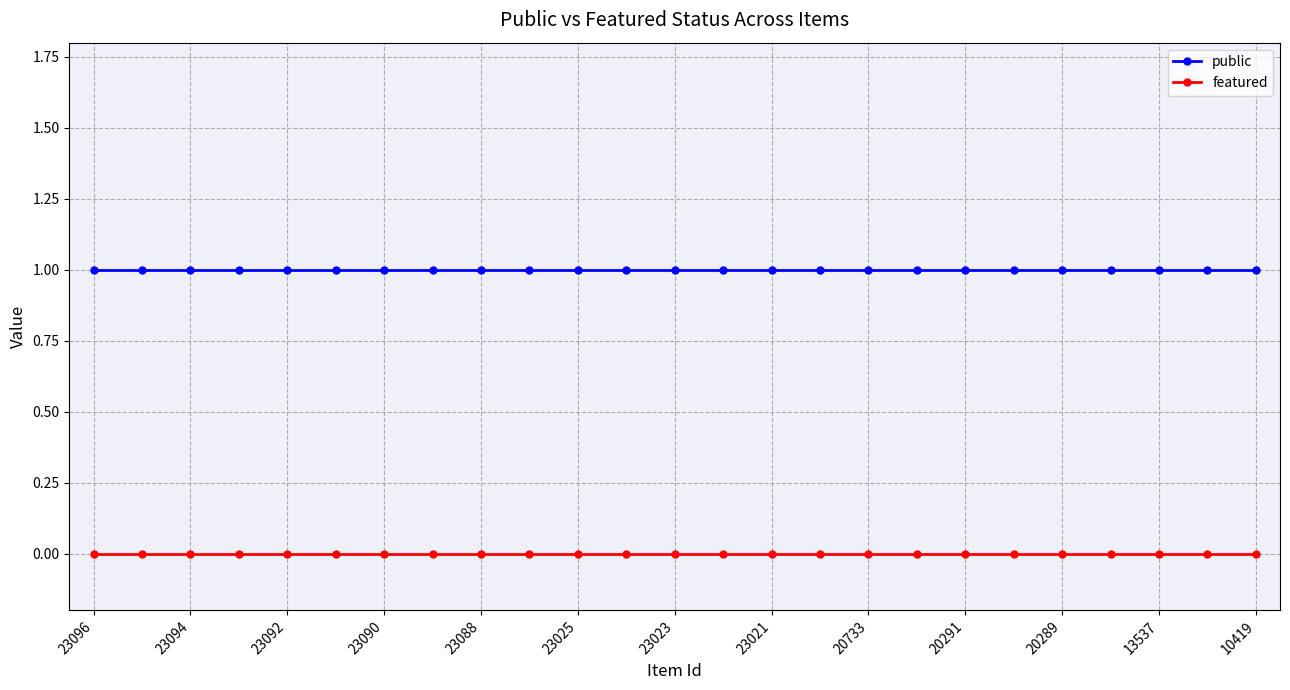

What is the value of the public point at the 13th from the left?

1